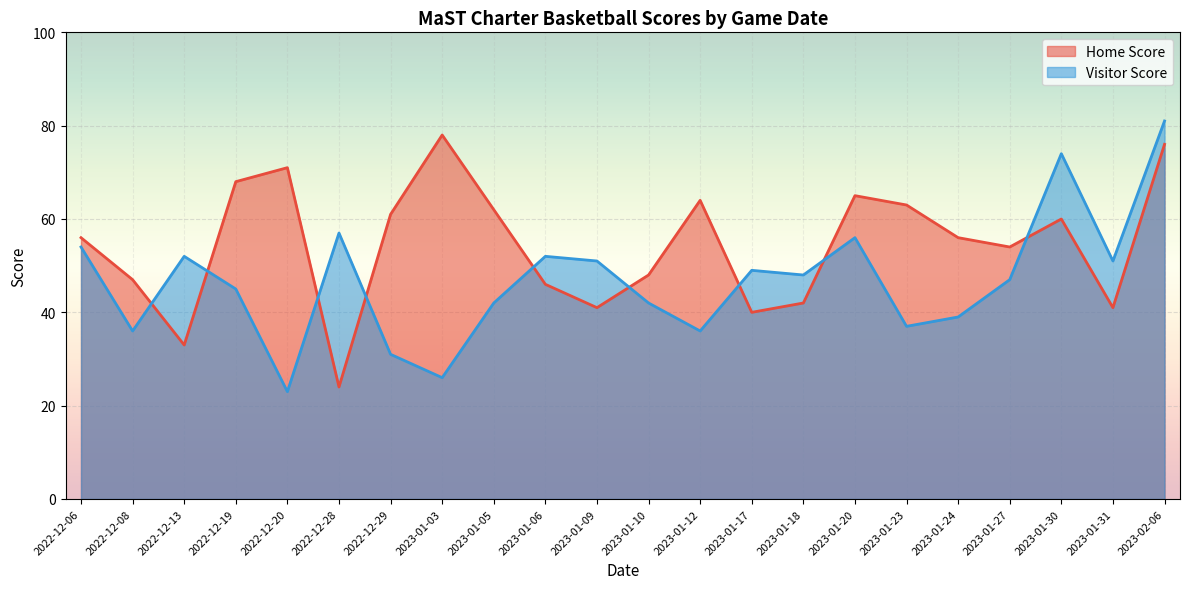

How many lines are shown in the chart?

2